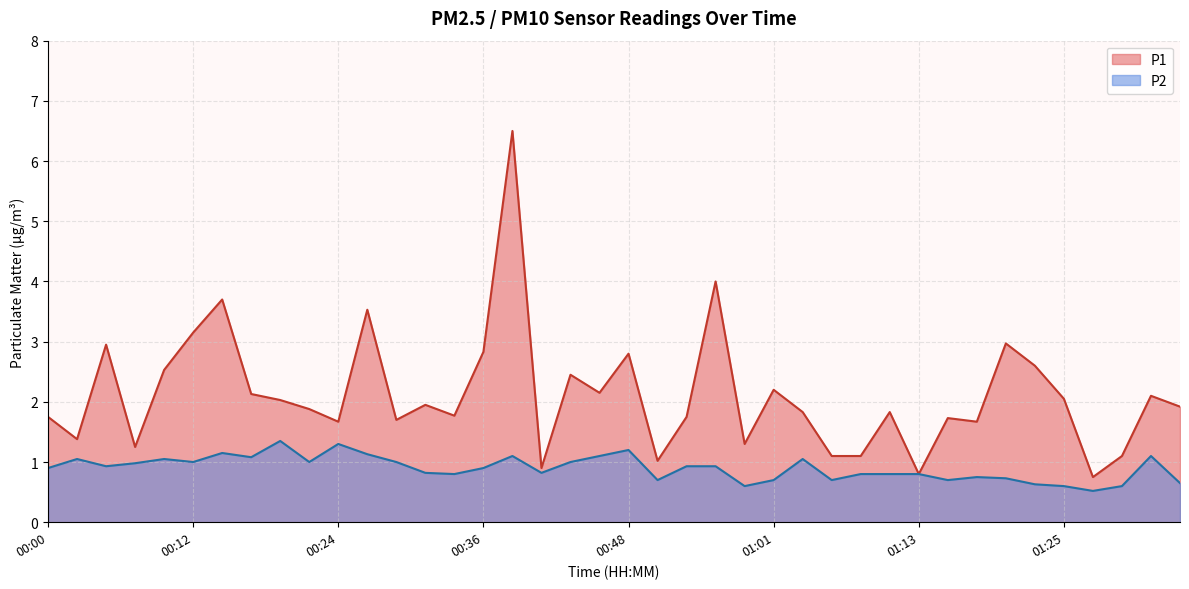

At which category is the sum across all series the highest?

00:39